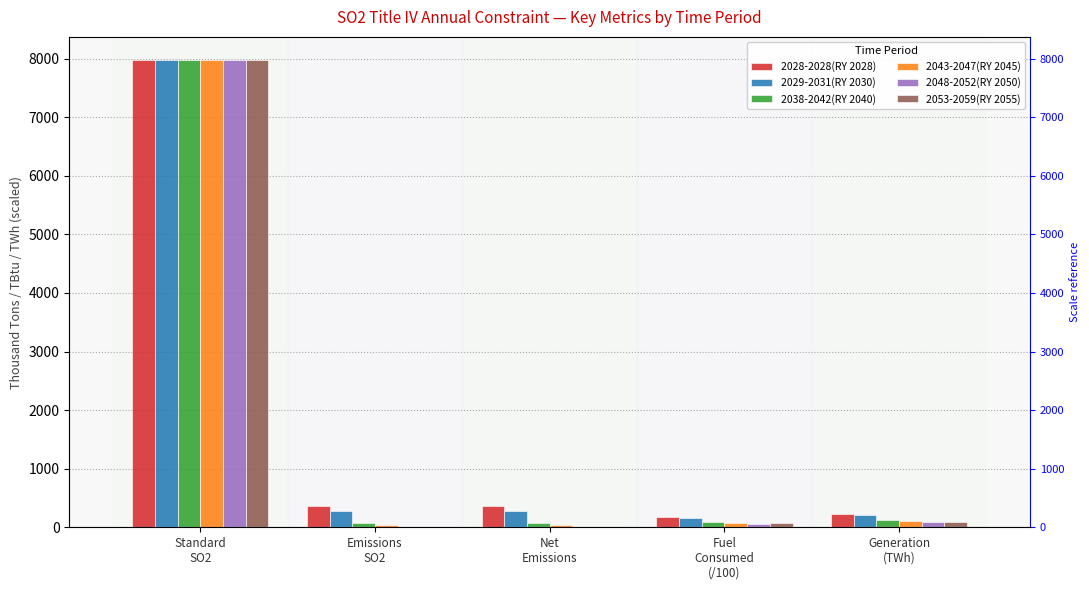

Read the 2053-2059(RY 2055) value at Generation
(TWh).

96.1